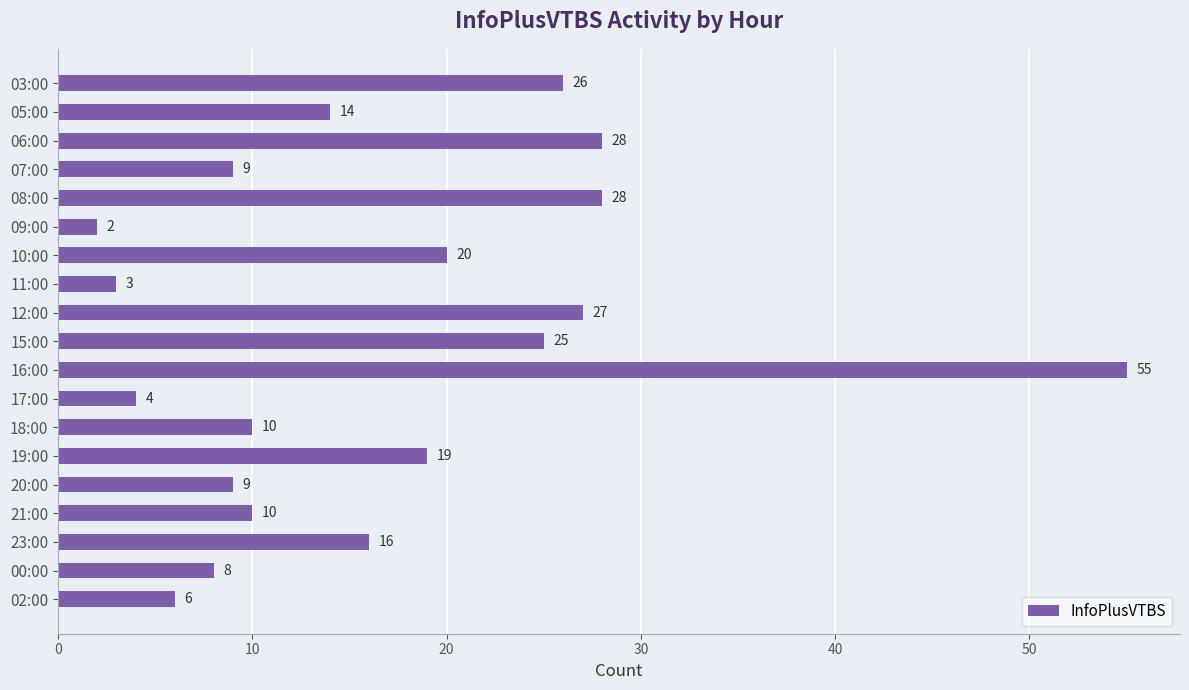

How many data points are less than 14?

9